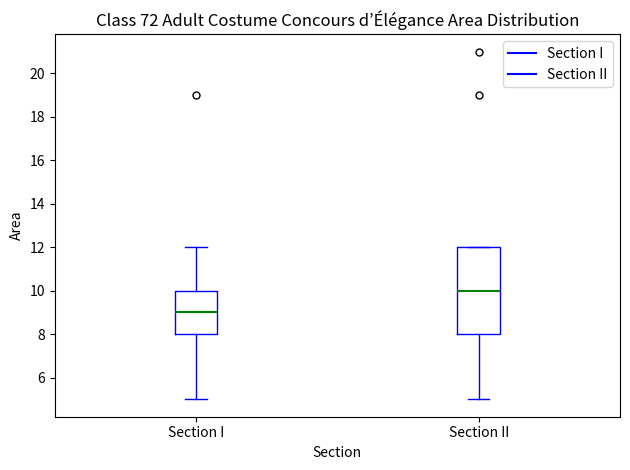

Which box's median line is the lowest?

Section I